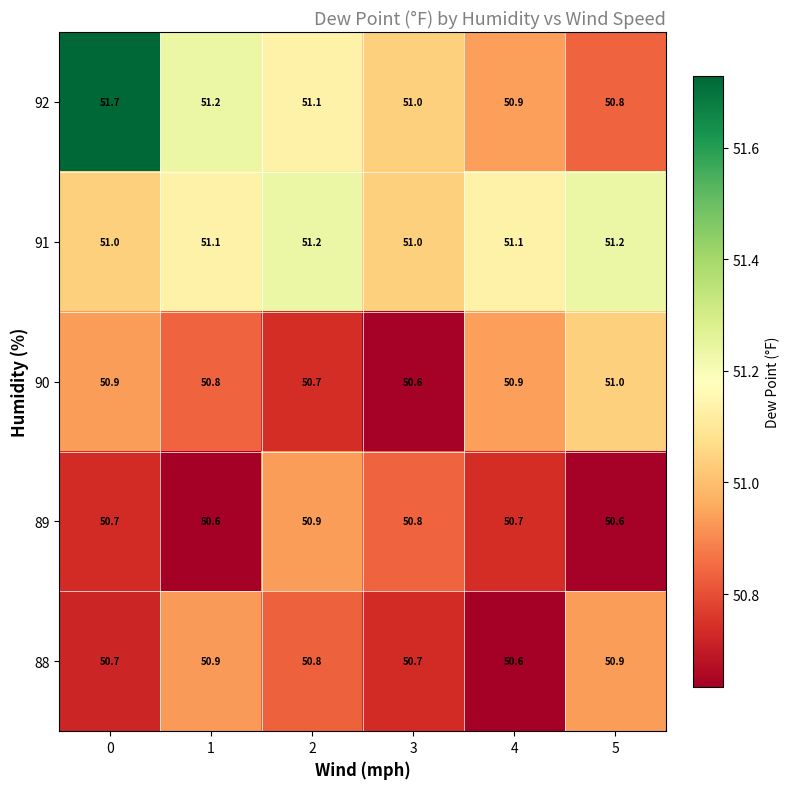

Reading left to right, list all the values displayed in this chart.

92: 0=51.7	1=51.2	2=51.1	3=51.0	4=50.9	5=50.8
91: 0=51.0	1=51.1	2=51.2	3=51.0	4=51.1	5=51.2
90: 0=50.9	1=50.8	2=50.7	3=50.6	4=50.9	5=51.0
89: 0=50.7	1=50.6	2=50.9	3=50.8	4=50.7	5=50.6
88: 0=50.7	1=50.9	2=50.8	3=50.7	4=50.6	5=50.9